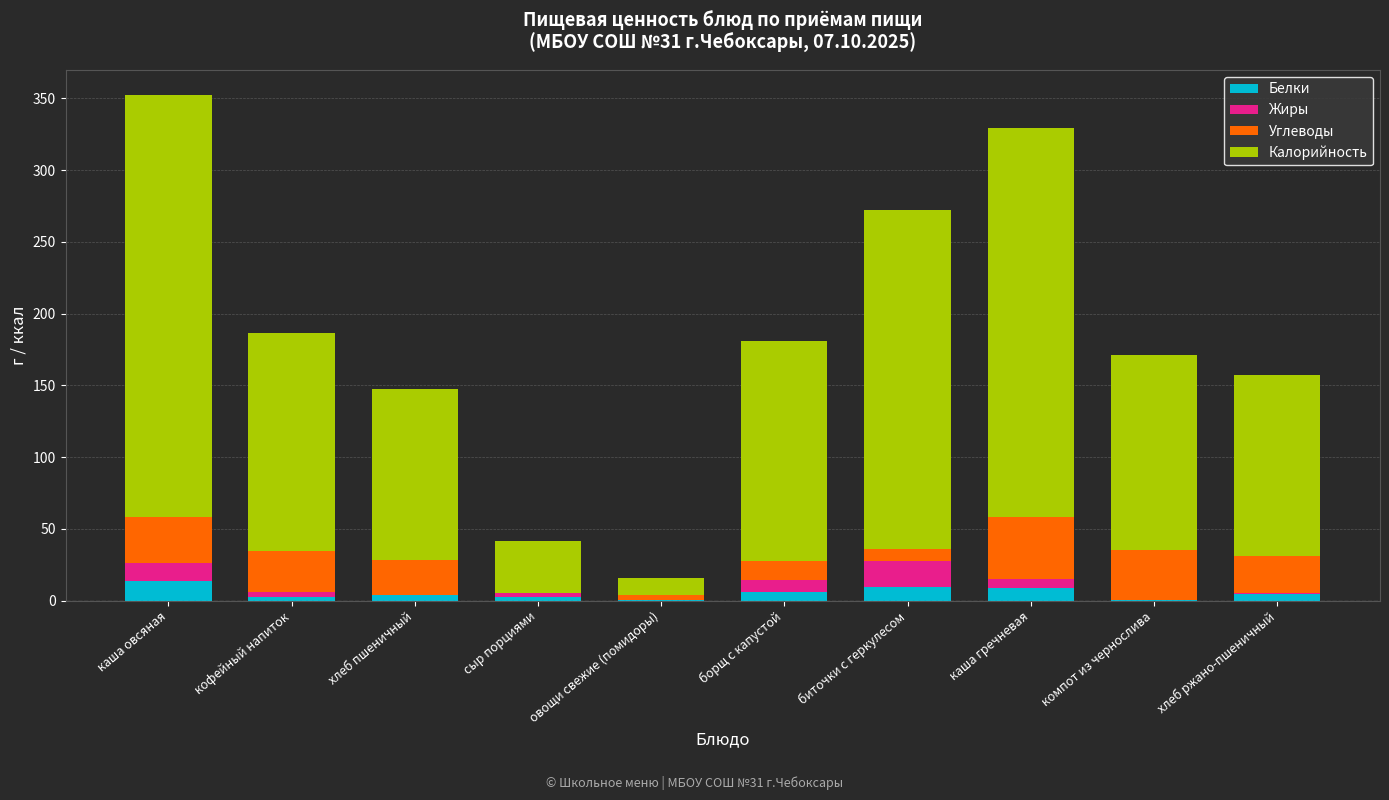

Does the chart contain stacked bars?

Yes